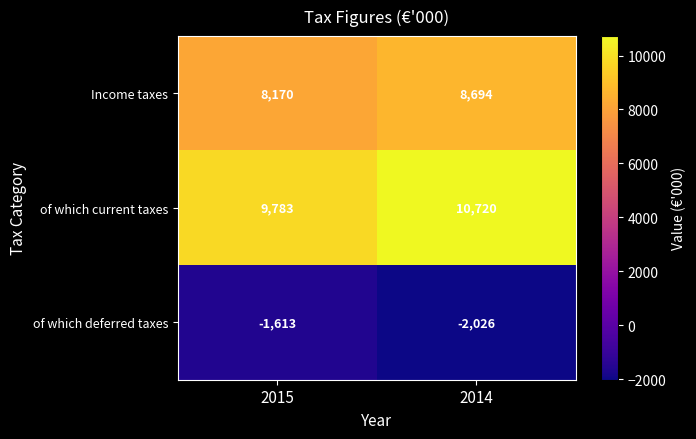

What is the sum of all of which current taxes values?

20503